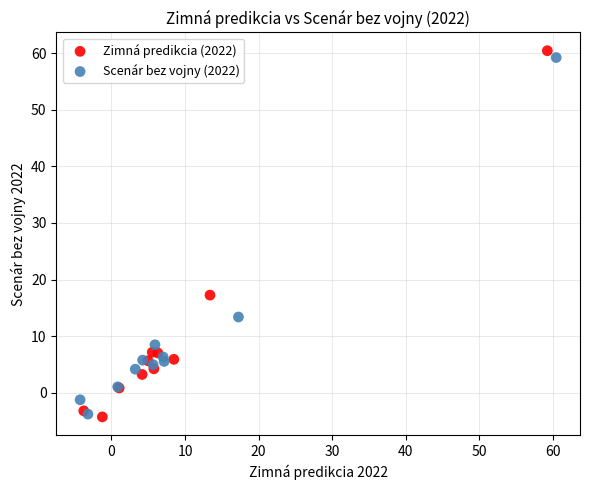

Which series has the largest Y range (max minus min)?

Zimná predikcia (2022)